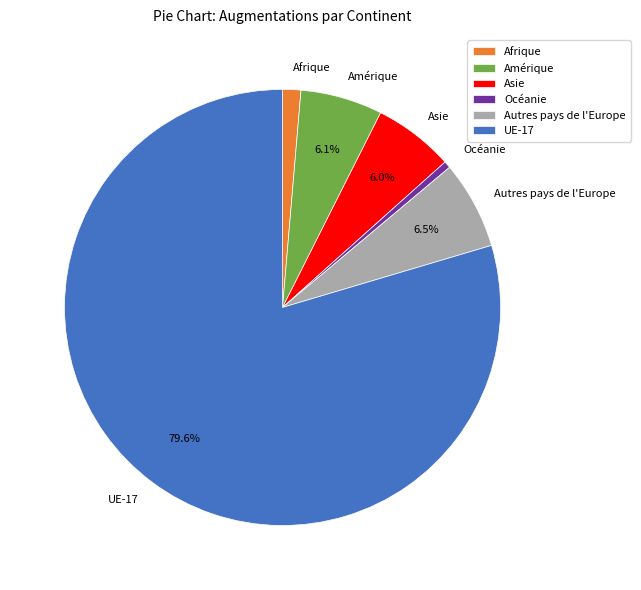

Between Asie and Afrique, which is larger?

Asie